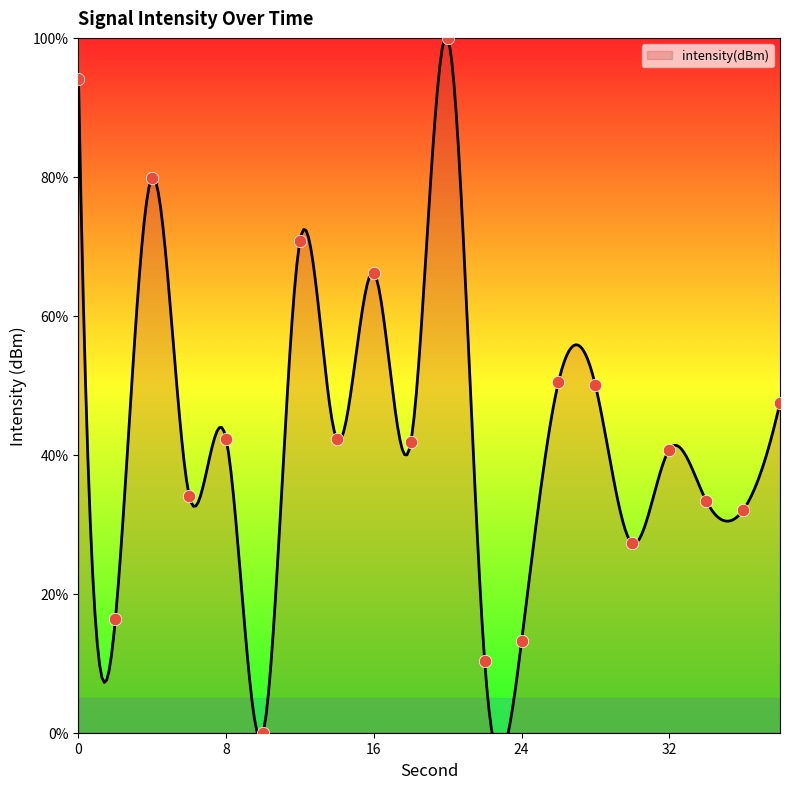

Which has a higher value, 12 or 38?

12